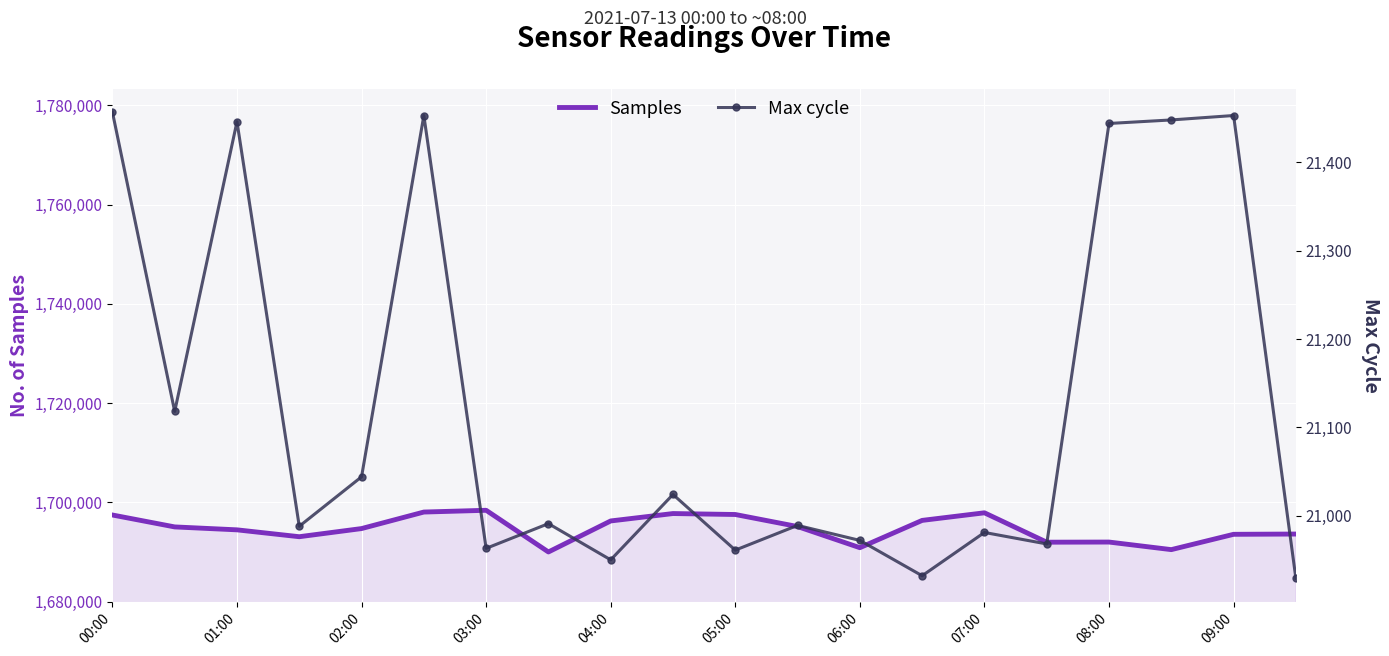

Rank the series by their maximum value, from highest to lowest.

Samples, Max cycle